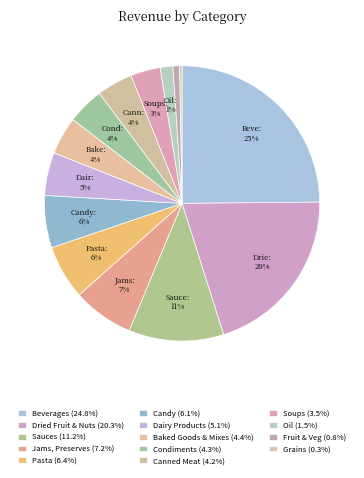

Count the number of slices in the pie.

14